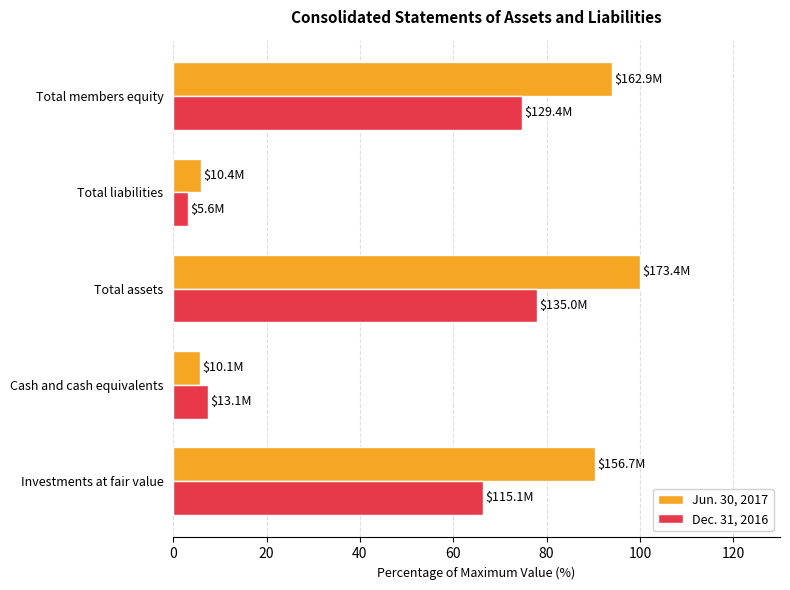

Rank the series by their maximum value, from highest to lowest.

Jun. 30, 2017, Dec. 31, 2016